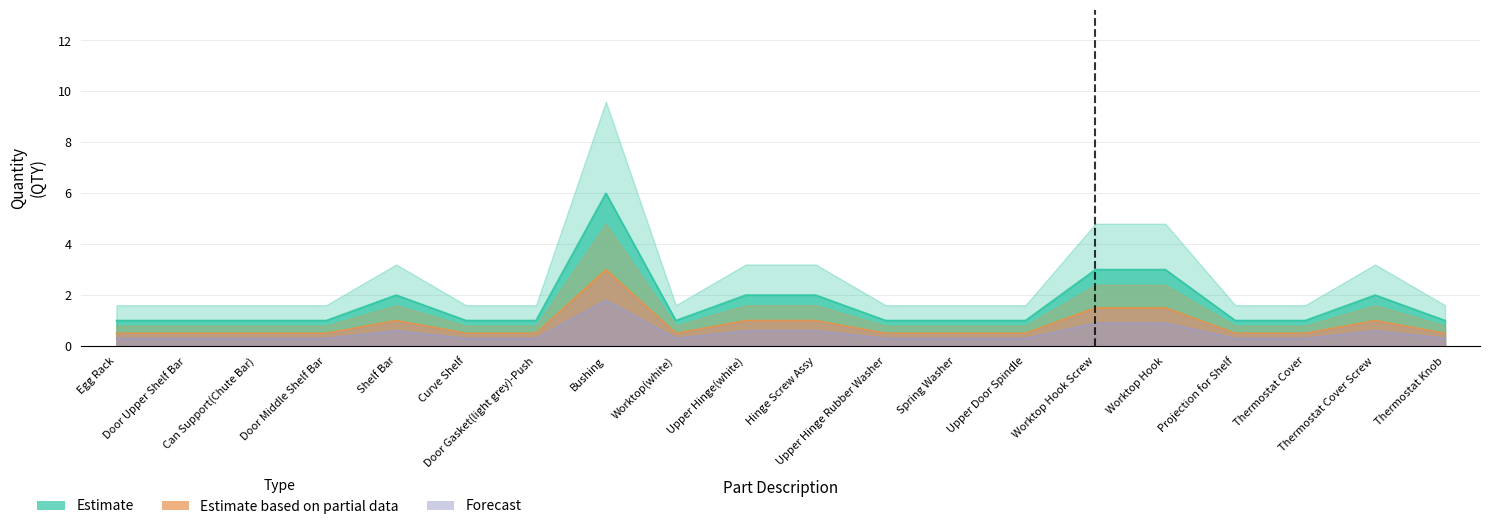

True or false: Forecast has a value of 0.9 at Thermostat Cover Screw.

False